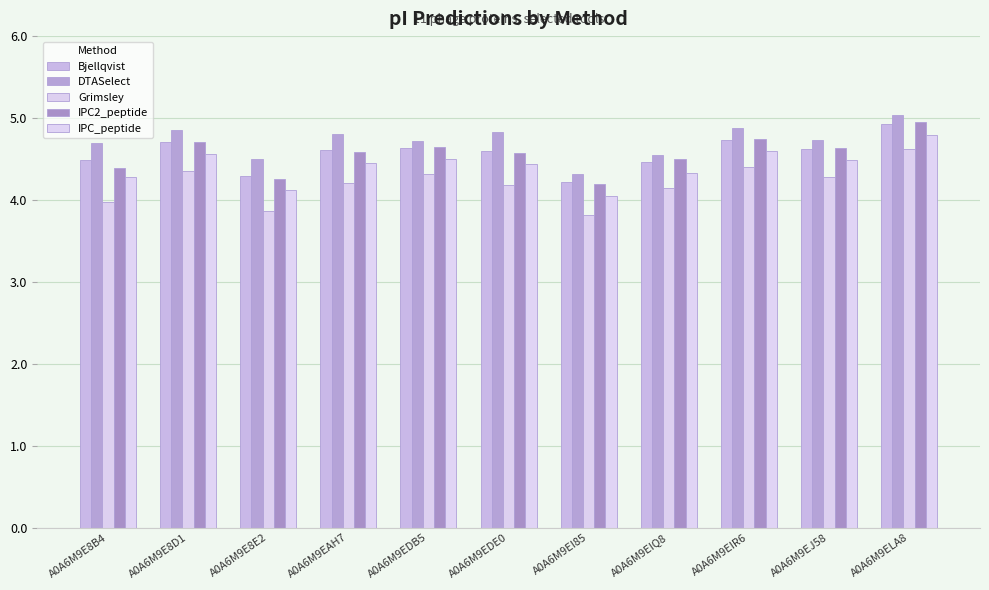

What is the label of the 8th bar from the left?

A0A6M9EIQ8